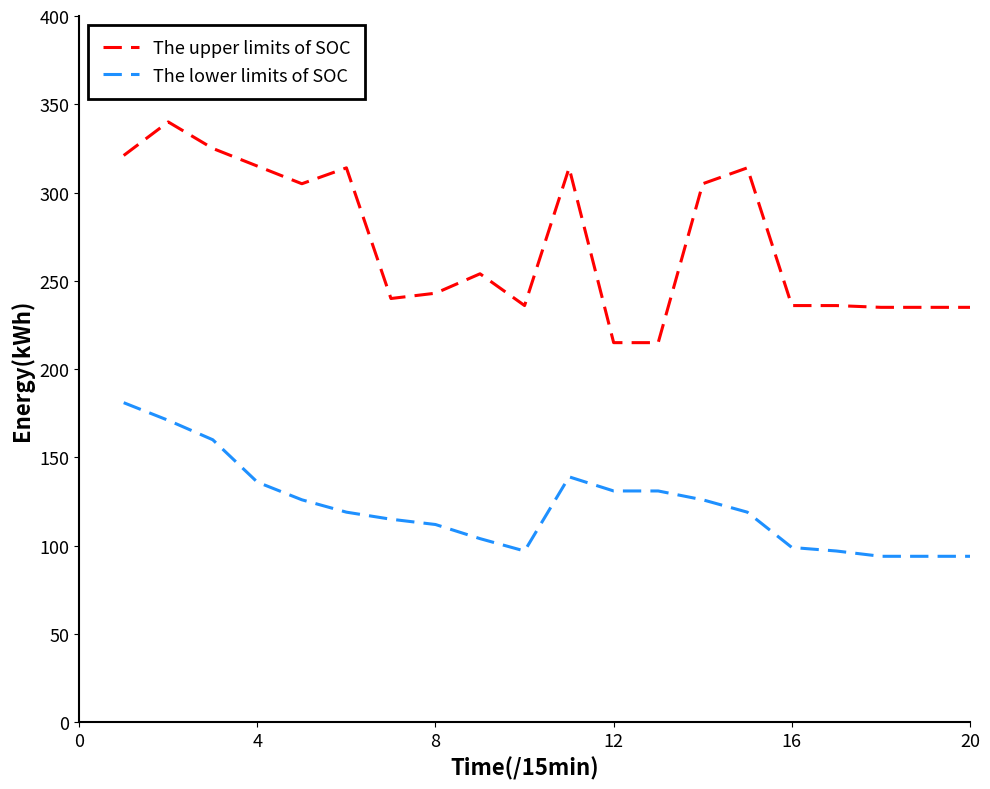

What is the average value of the The upper limits of SOC series?

272